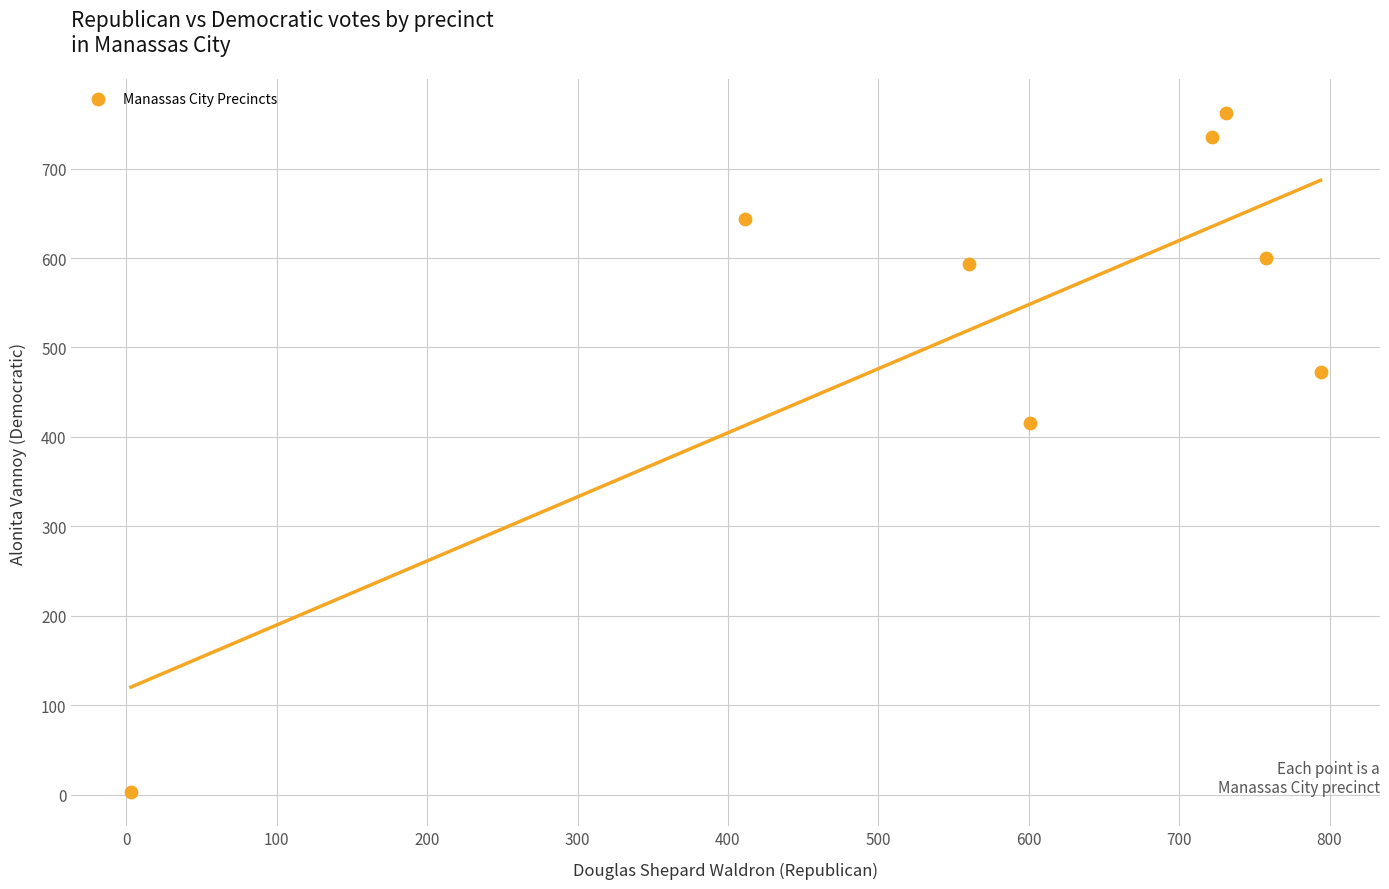

What is the range of X values (max minus min)?

791